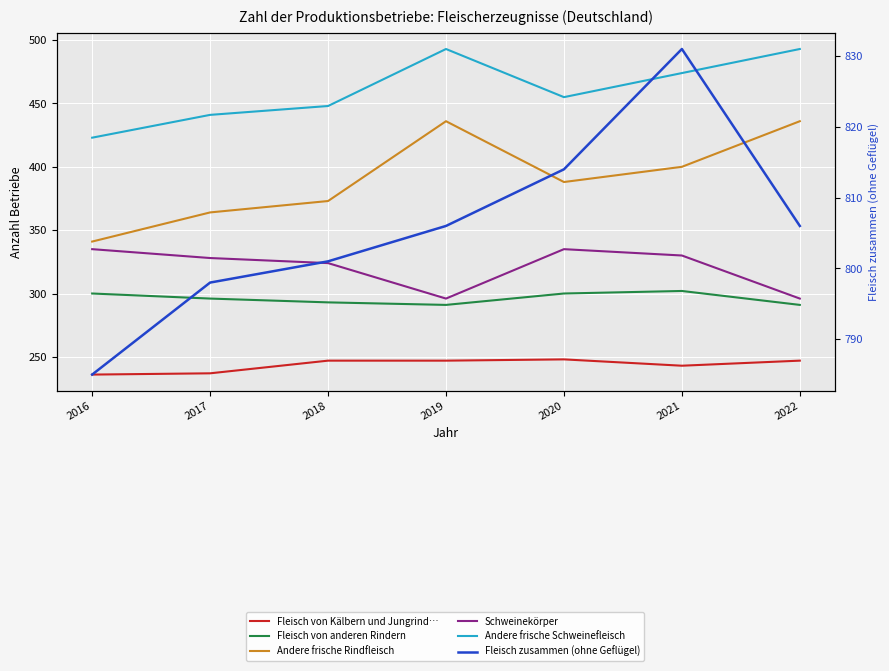

At how many categories does at least one series exceed 488?

7